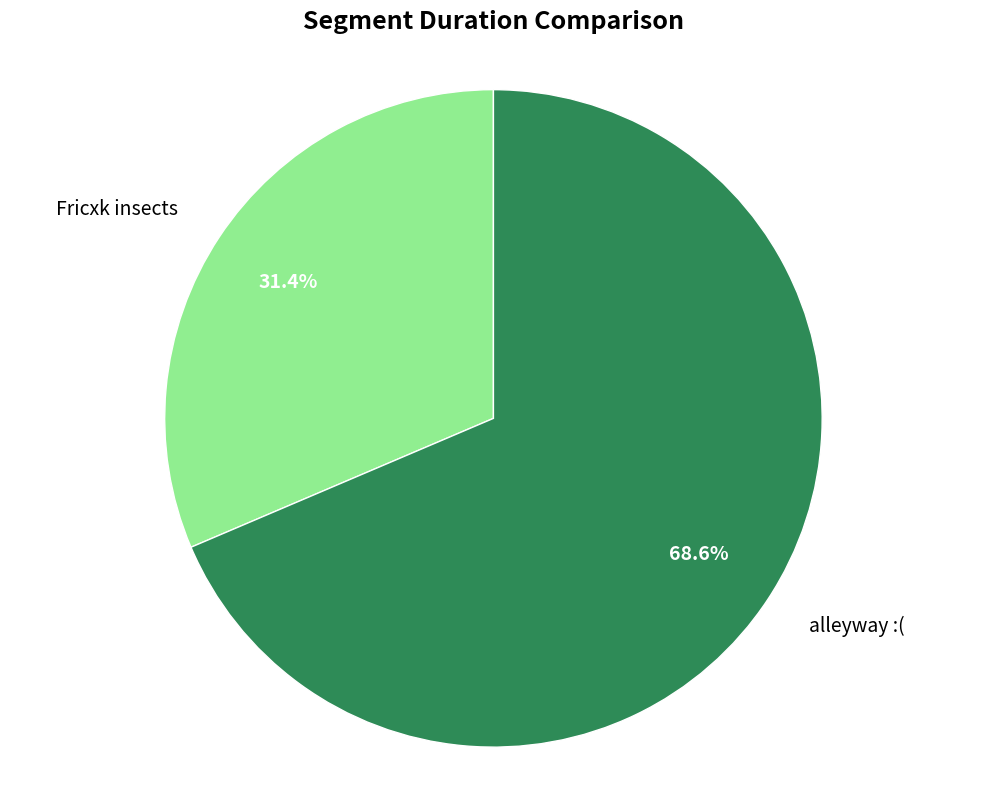

Approximately how many times larger is the value at Fricxk insects compared to alleyway :(?

0.5